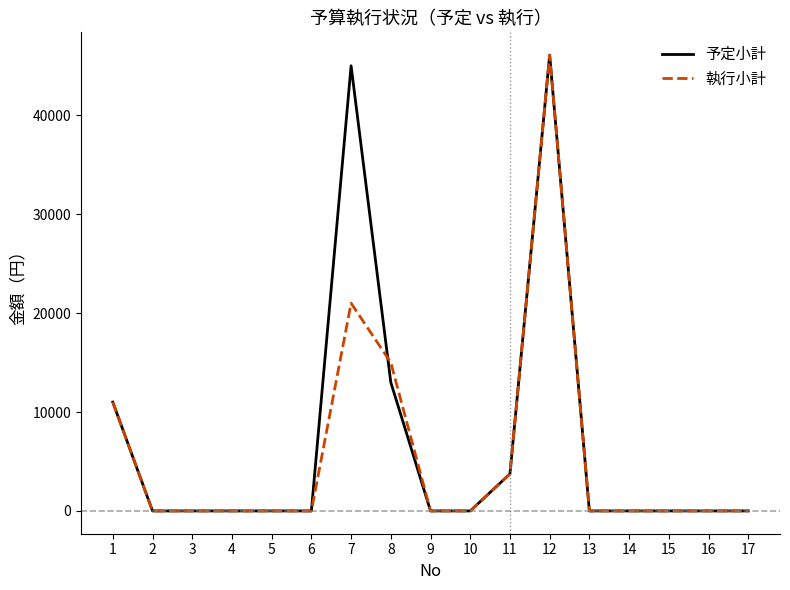

True or false: 予定小計 has more than 1 interior local peaks.

True